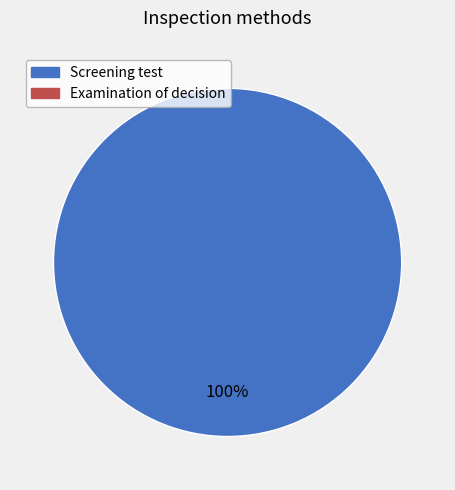

Does any single category account for the majority?

Yes